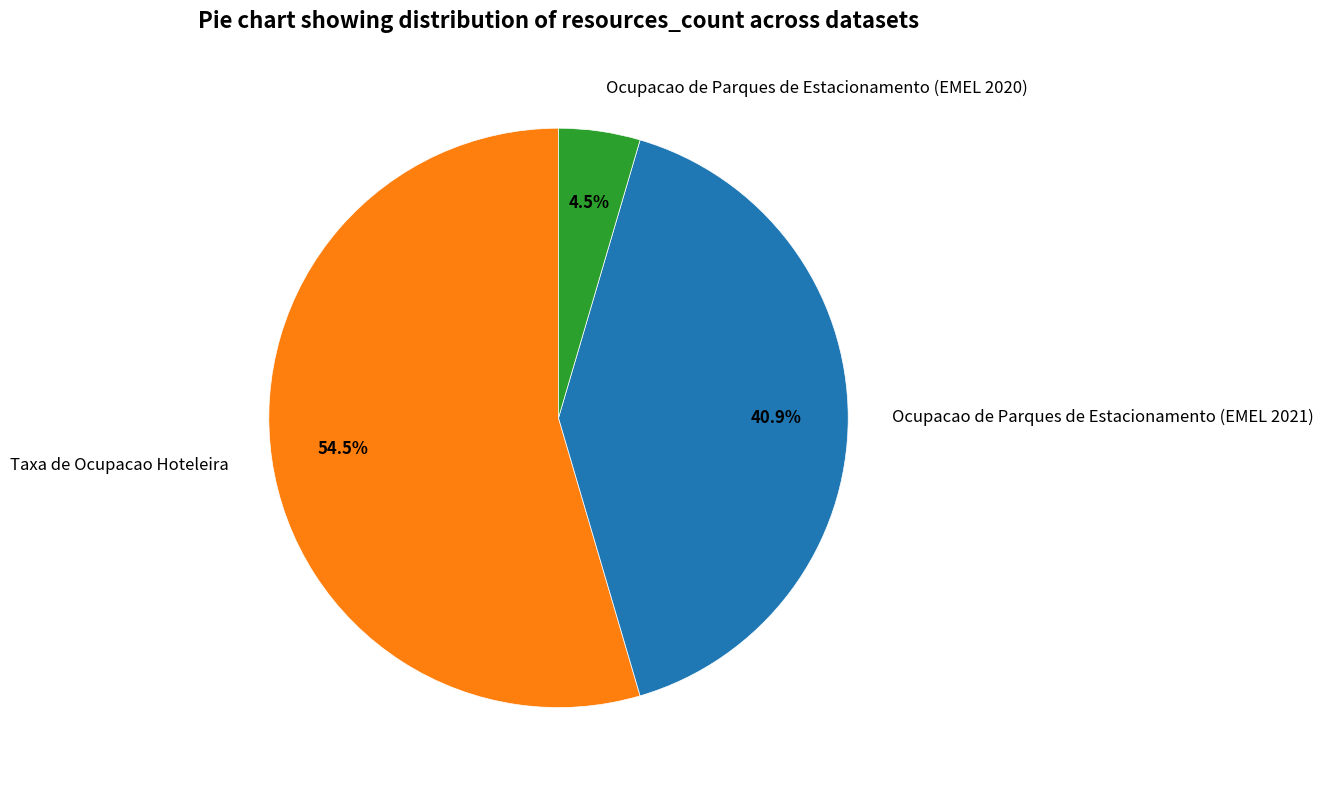

The Taxa de Ocupacao Hoteleira slice represents 48% of the pie. True or false?

False